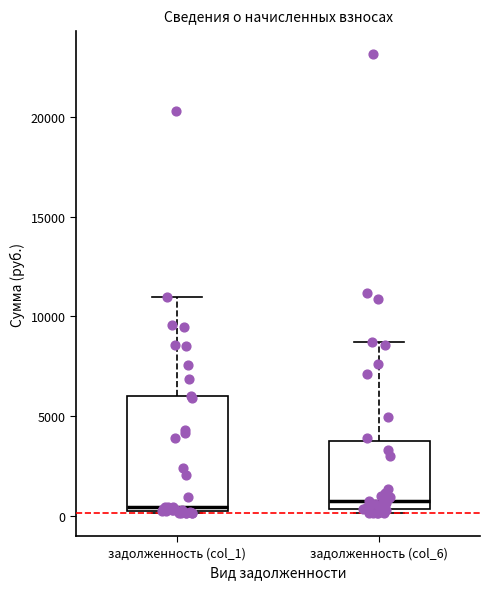

Where is the upper edge of the box for задолженность (col_1) on the y-axis? The values are not printed on the chart, so give them approximately, as read against the axis.

6000